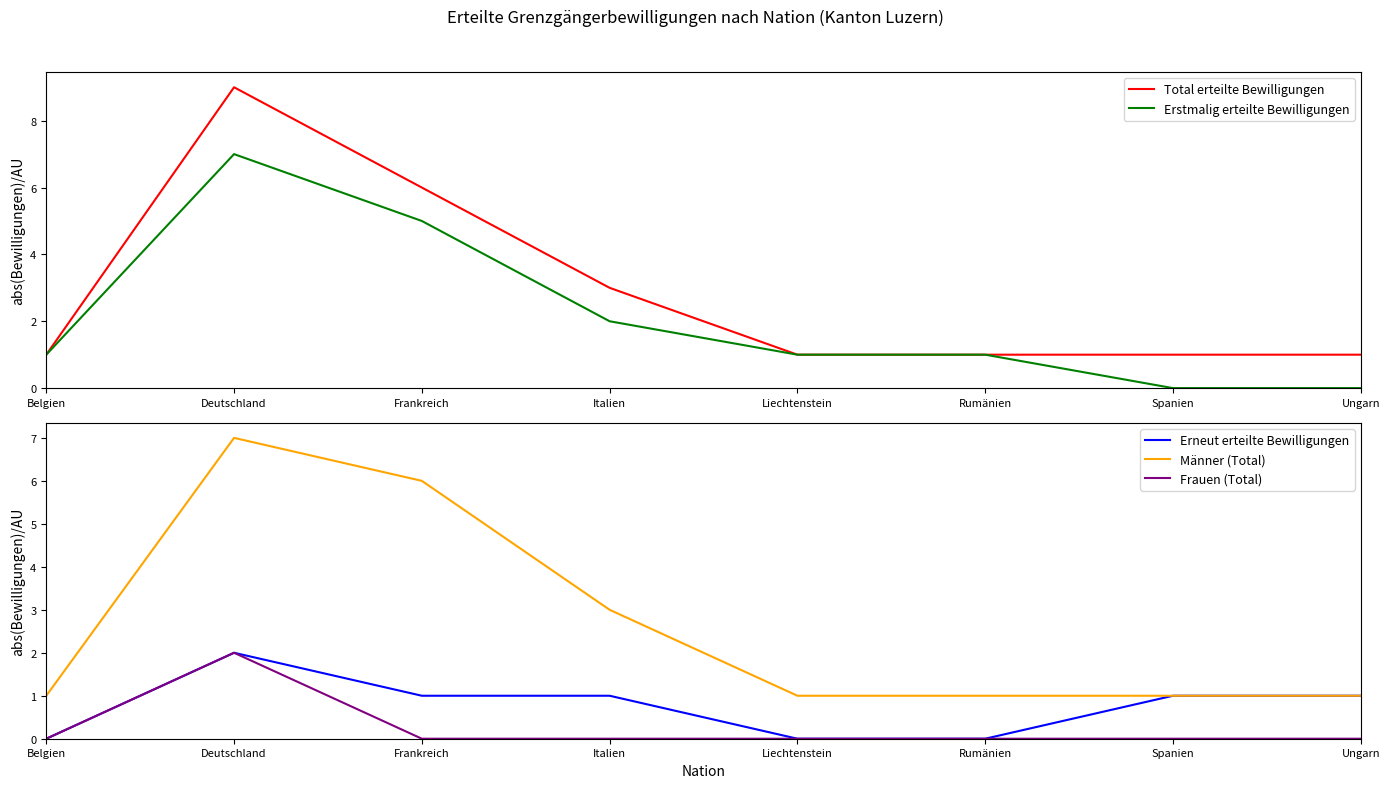

Reading right to left, list all the values displayed in this chart.

Total erteilte Bewilligungen: Ungarn=1	Spanien=1	Rumänien=1	Liechtenstein=1	Italien=3	Frankreich=6	Deutschland=9	Belgien=1
Erstmalig erteilte Bewilligungen: Ungarn=0	Spanien=0	Rumänien=1	Liechtenstein=1	Italien=2	Frankreich=5	Deutschland=7	Belgien=1
Erneut erteilte Bewilligungen: Ungarn=1	Spanien=1	Rumänien=0	Liechtenstein=0	Italien=1	Frankreich=1	Deutschland=2	Belgien=0
Männer (Total): Ungarn=1	Spanien=1	Rumänien=1	Liechtenstein=1	Italien=3	Frankreich=6	Deutschland=7	Belgien=1
Frauen (Total): Ungarn=0	Spanien=0	Rumänien=0	Liechtenstein=0	Italien=0	Frankreich=0	Deutschland=2	Belgien=0